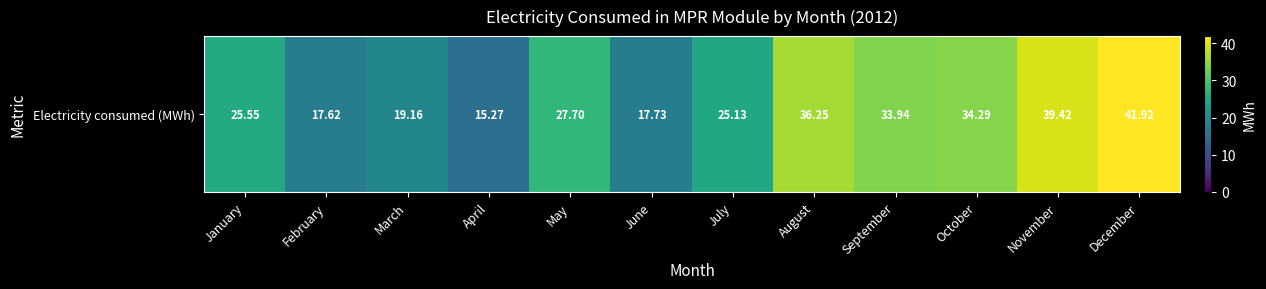

Reading left to right, transcribe all the data shown in this chart.

January=25.6	February=17.6	March=19.2	April=15.3	May=27.7	June=17.7	July=25.1	August=36.3	September=33.9	October=34.3	November=39.4	December=41.9